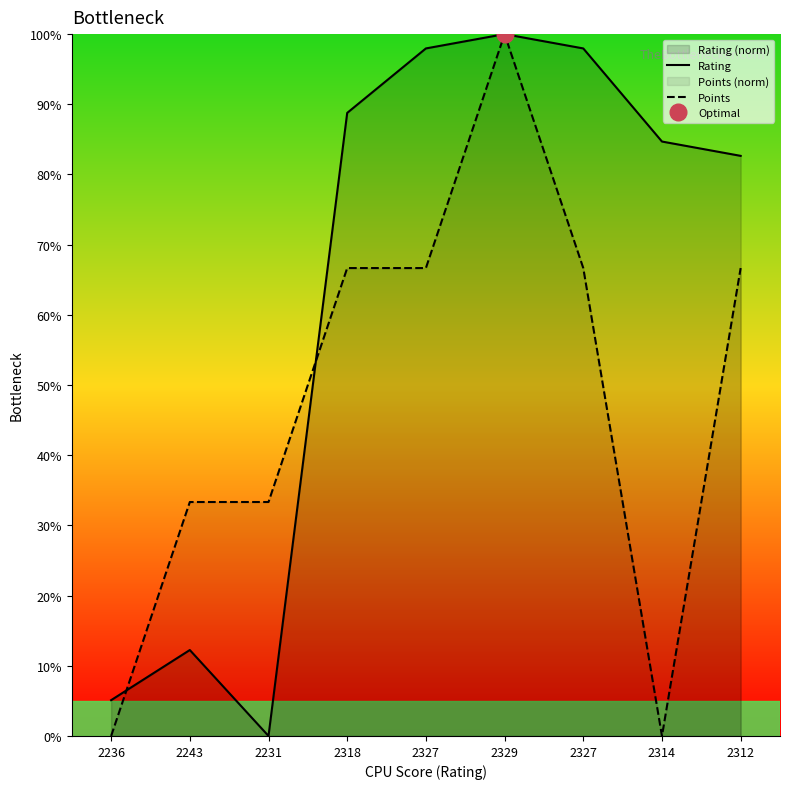

After their last crossing, which series has the higher values: Points or Rating?

Rating